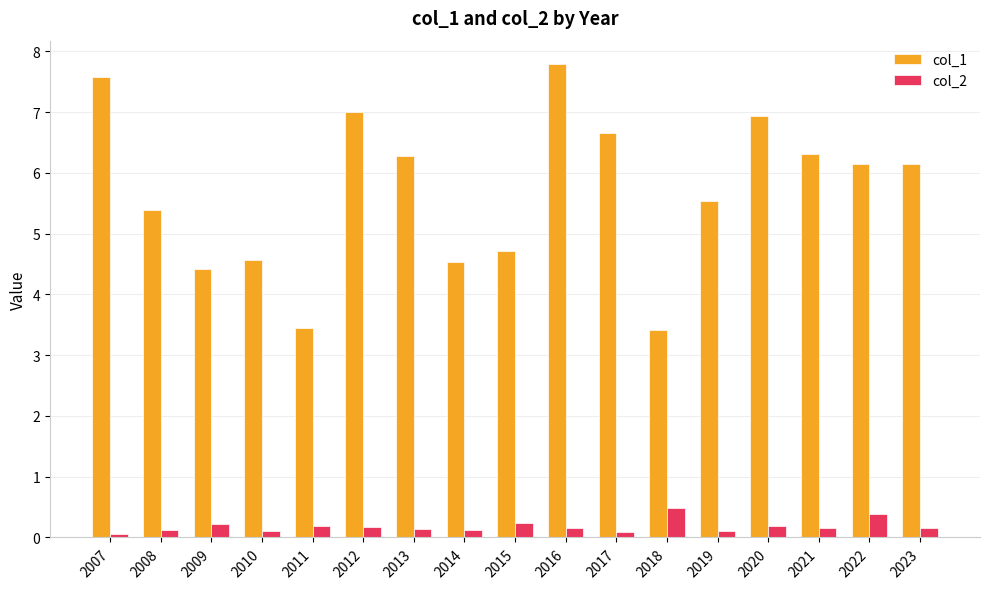

The col_2 series shows 0.1 at 2013. True or false?

True